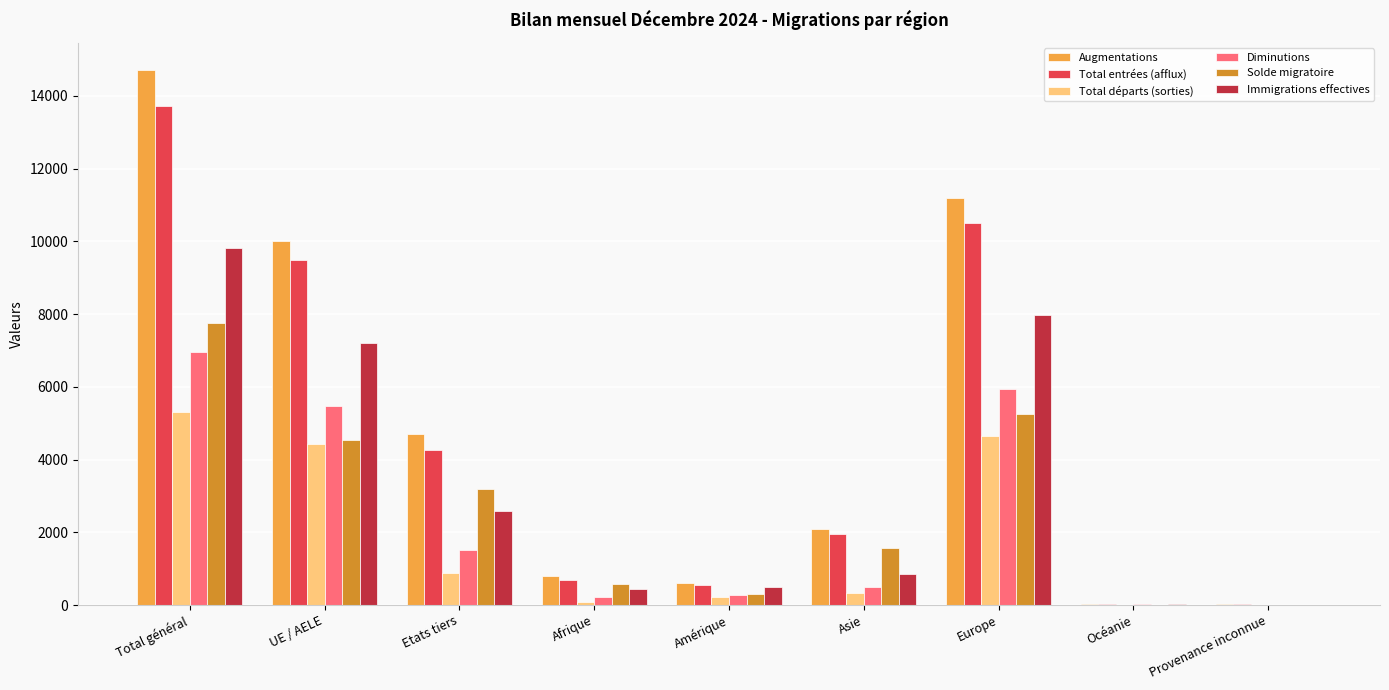

Between Total général and UE / AELE, which series saw the biggest shift?

Augmentations